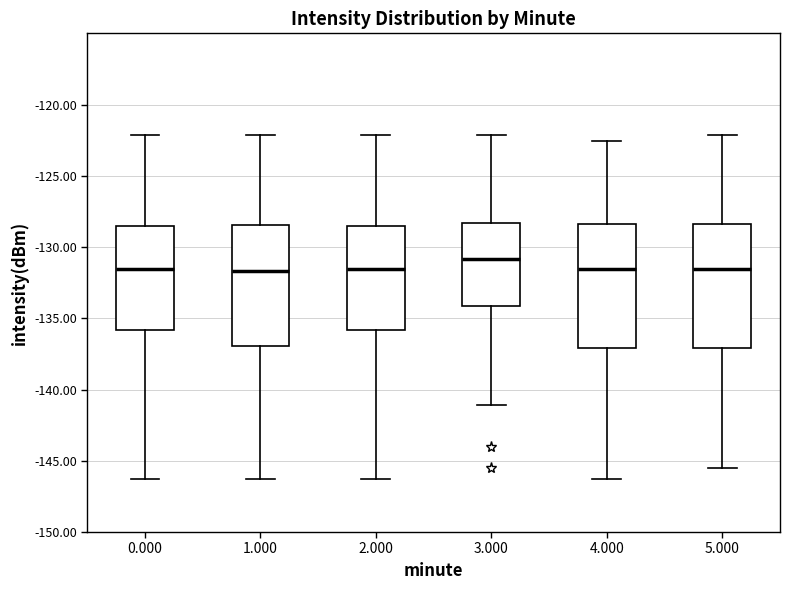

Reading left to right, transcribe this box plot: for each box, give where its median line is, the range the box spans, and where its two whiskers end, as read against the y-axis. The values are not printed on the chart, so give them approximately, as read against the axis.

0.000: median -131.5, box -136.0 to -128.5, whiskers -146.5 to -122.0
1.000: median -131.5, box -137.0 to -128.5, whiskers -146.5 to -122.0
2.000: median -131.5, box -136.0 to -128.5, whiskers -146.5 to -122.0
3.000: median -131.0, box -134.0 to -128.5, whiskers -141.0 to -122.0
4.000: median -131.5, box -137.0 to -128.5, whiskers -146.5 to -122.5
5.000: median -131.5, box -137.0 to -128.5, whiskers -145.5 to -122.0